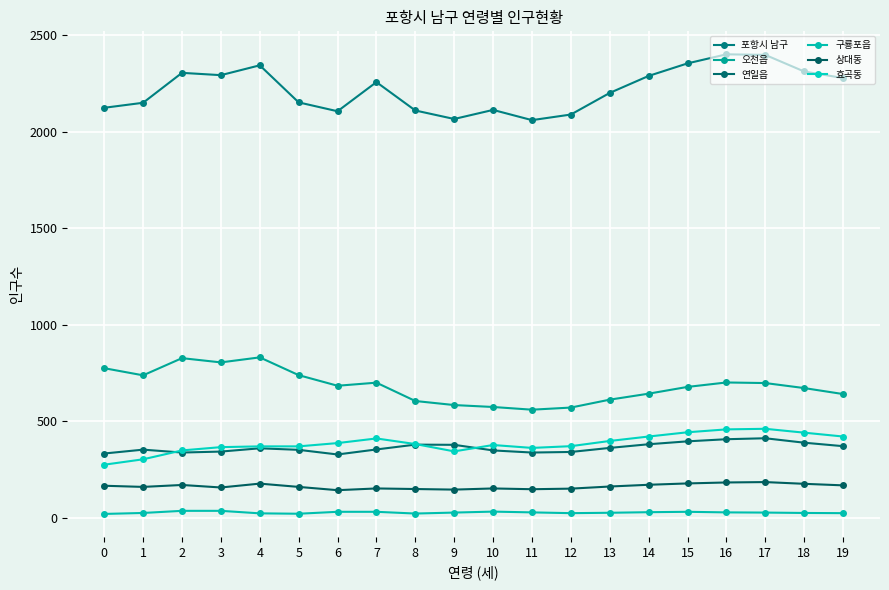

True or false: 효곡동 and 오천읍 intersect in this chart.

False